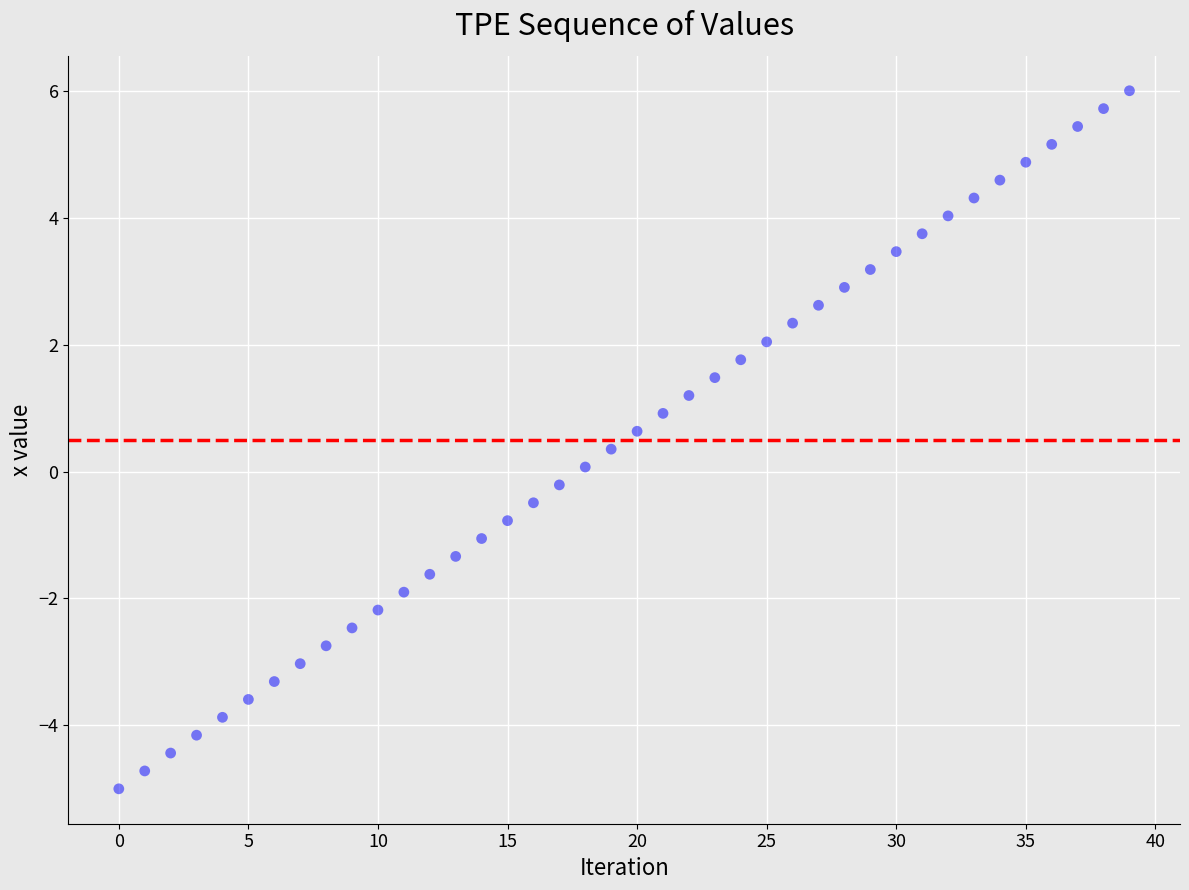

What is the range of Y values (max minus min)?

11.0